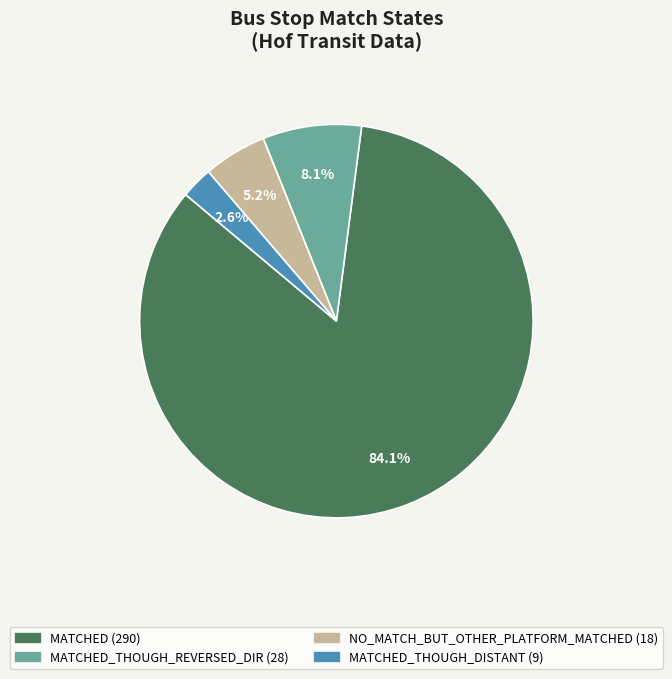

Does any single category account for the majority?

Yes